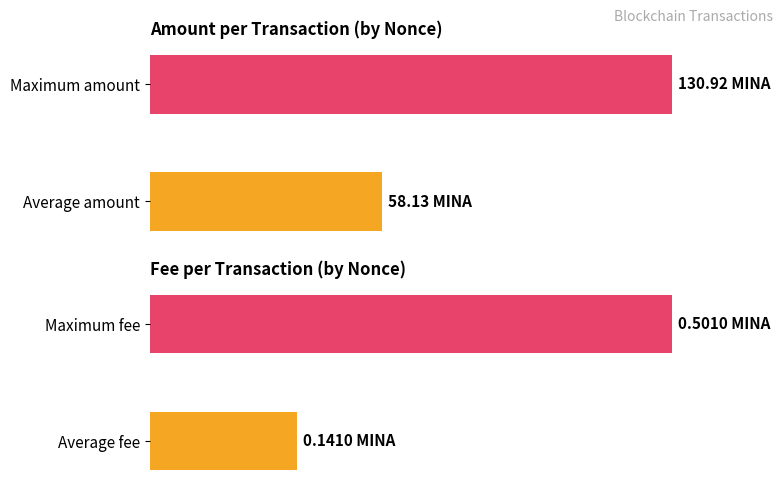

The Amount series shows 58.1 at Average amount. True or false?

True